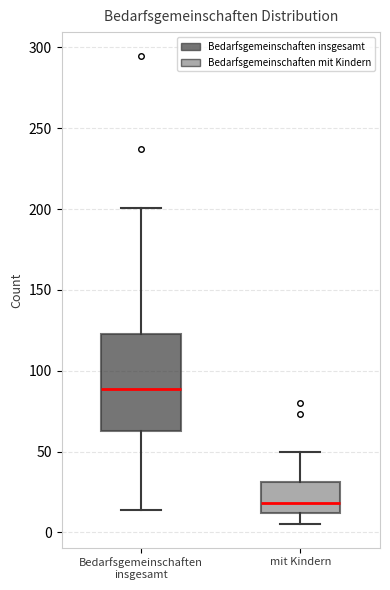

Which box has the lowest median line?

mit Kindern